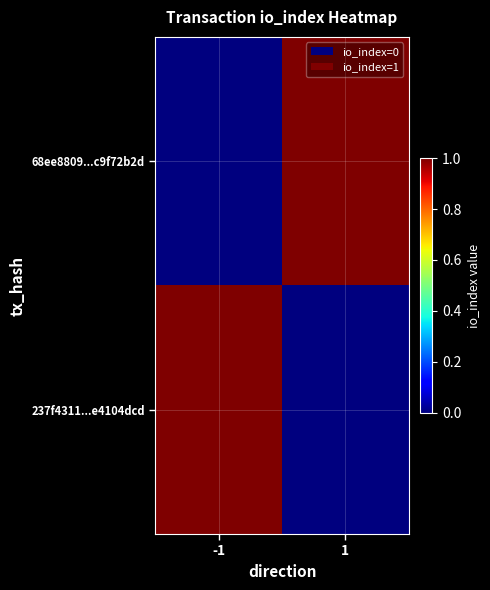

Reading right to left, transcribe all the data shown in this chart.

68ee8809...c9f72b2d: 1=1	-1=0
237f4311...e4104dcd: 1=0	-1=1